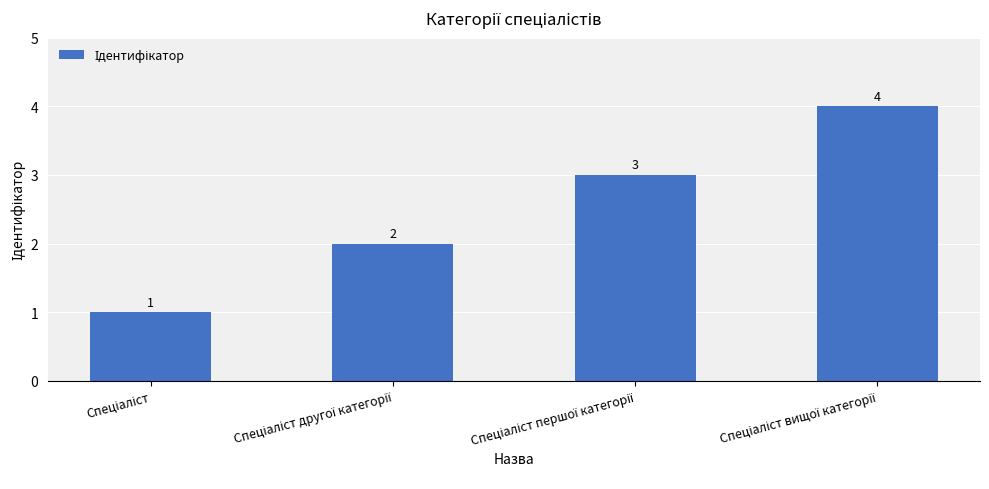

What is the difference between the second highest and minimum values?

2